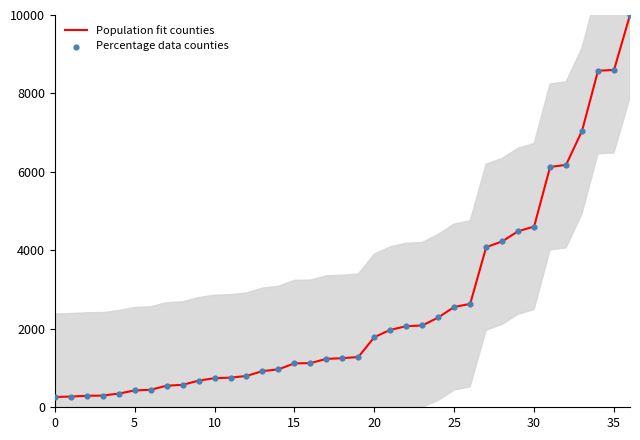

Which series reaches the maximum Y coordinate?

Population fit counties